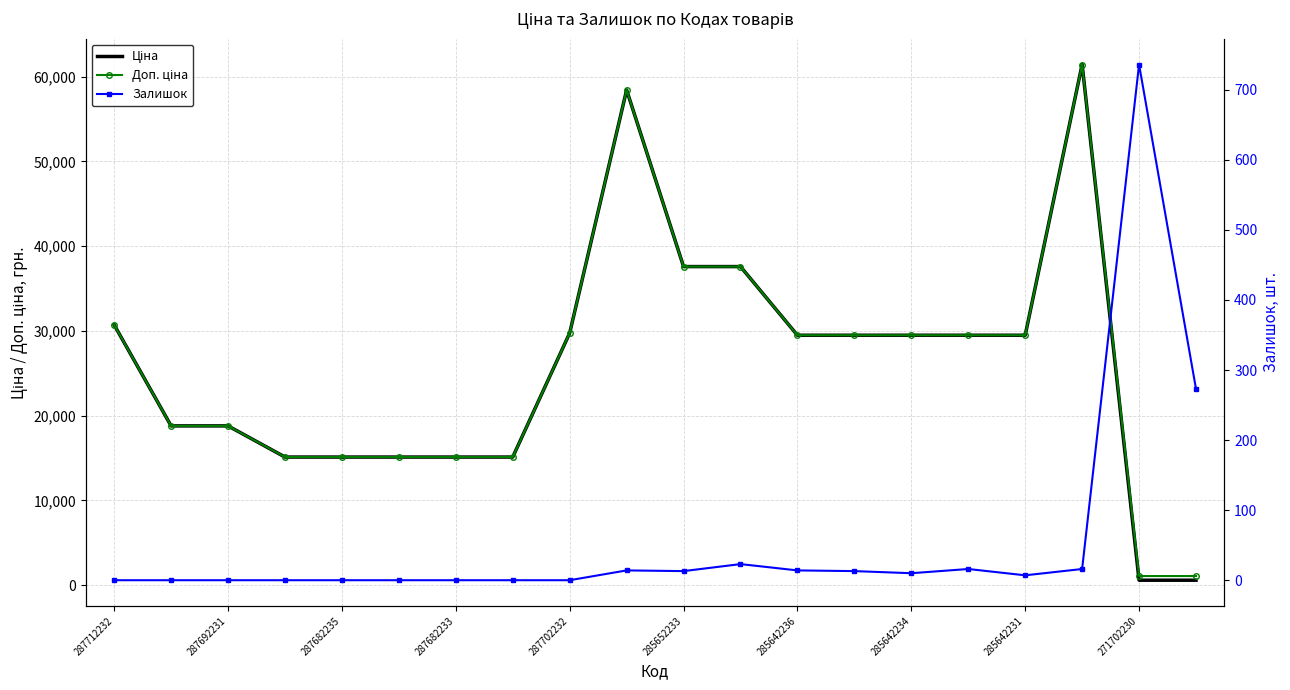

True or false: Залишок and Ціна cross at least once.

True